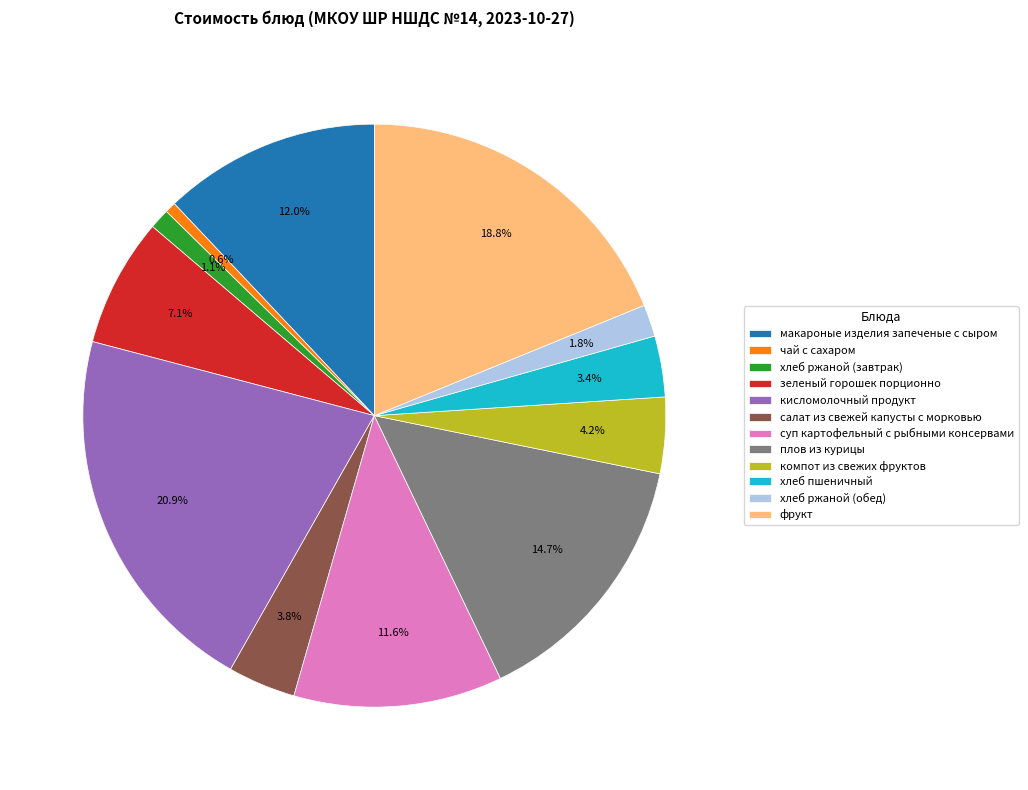

To the nearest percent, what is the difference between the largest and smallest slice percentages?

20%